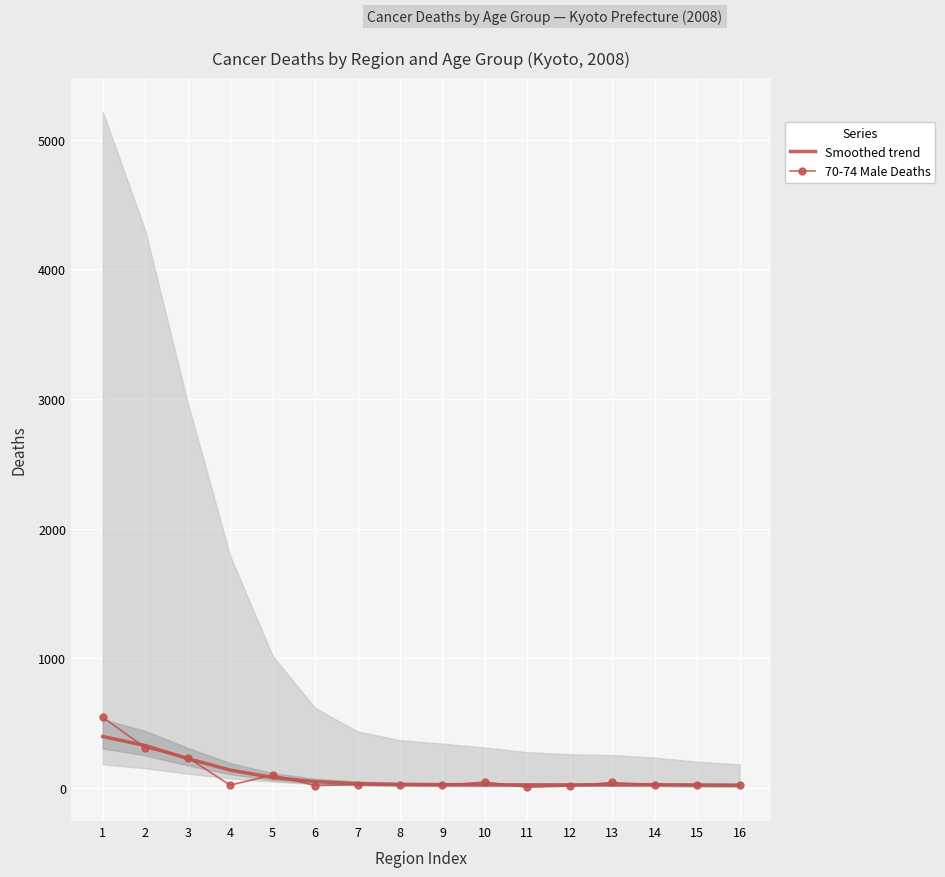

Which series ends up on top after the final intersection of 70-74 Male Deaths and Smoothed trend?

Smoothed trend